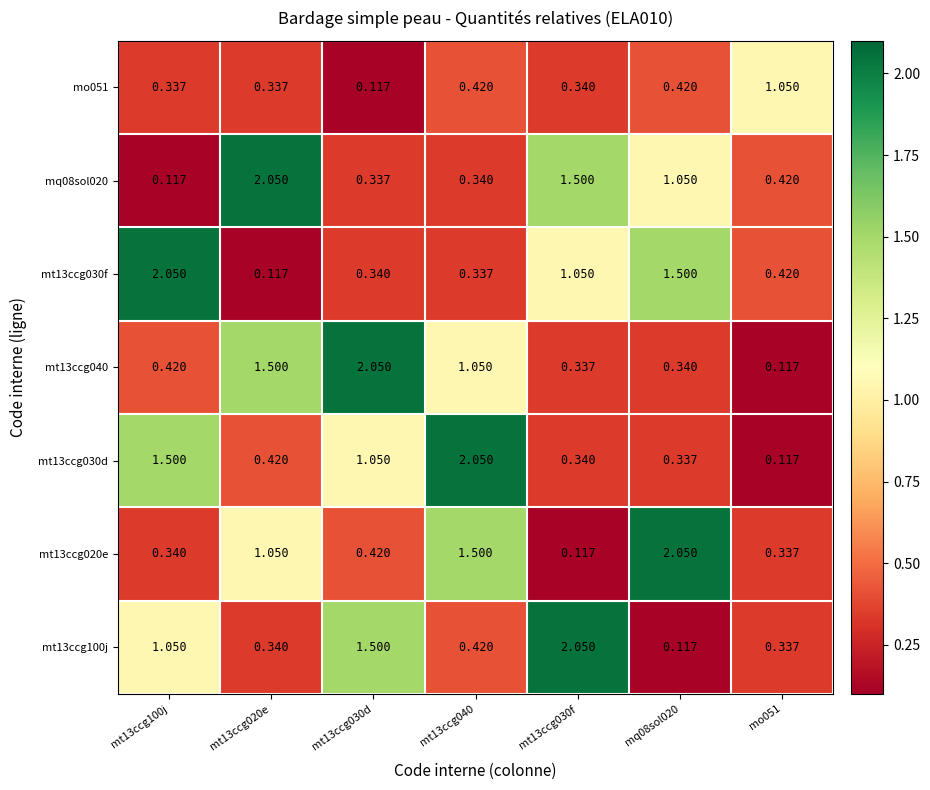

Is the value of mt13ccg020e at mo051 greater than the value of mt13ccg030d at mt13ccg100j?

No